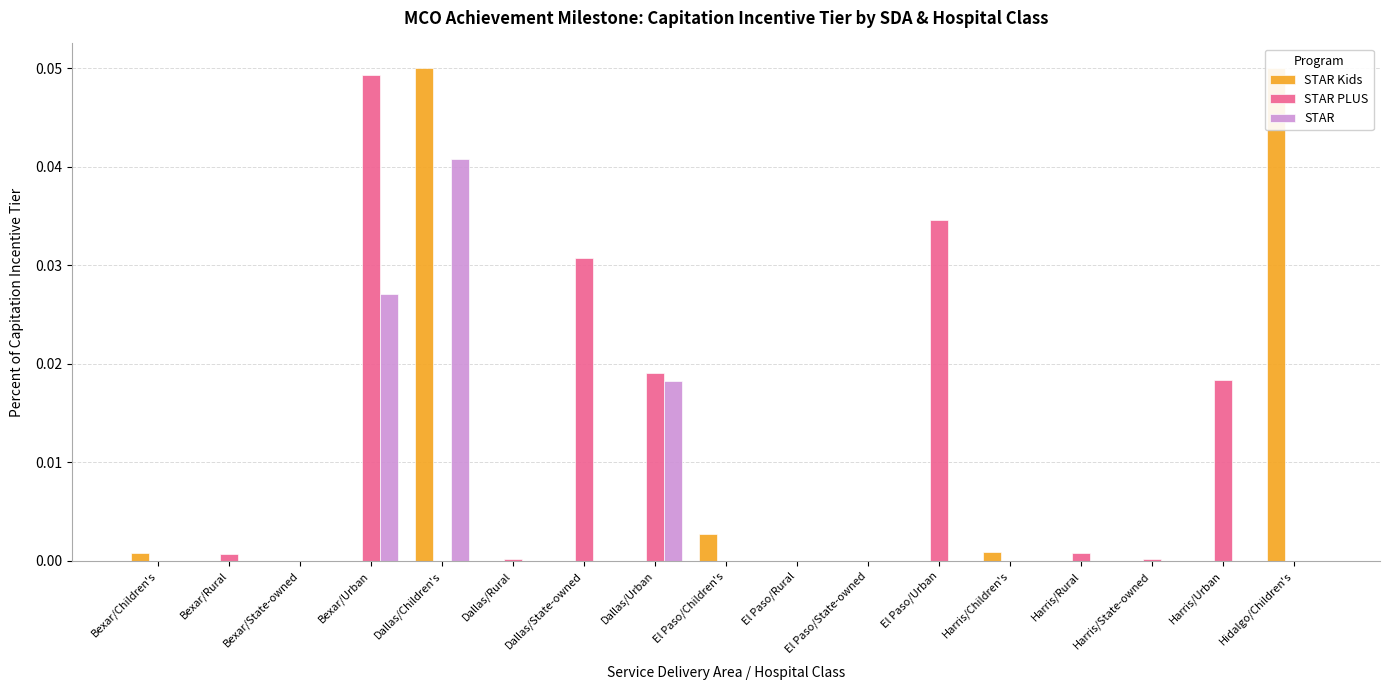

Reading right to left, list all the values displayed in this chart.

STAR Kids: 0.1	0.0	0.0	0.0	0.0	0.0	0.0	0.0	0.0	0.0	0.0	0.0	0.1	0.0	0.0	0.0	0.0
STAR PLUS: 0.0	0.0	0.0	0.0	0.0	0.0	0.0	0.0	0.0	0.0	0.0	0.0	0.0	0.0	0.0	0.0	0.0
STAR: 0.0	0.0	0.0	0.0	0.0	0.0	0.0	0.0	0.0	0.0	0.0	0.0	0.0	0.0	0.0	0.0	0.0